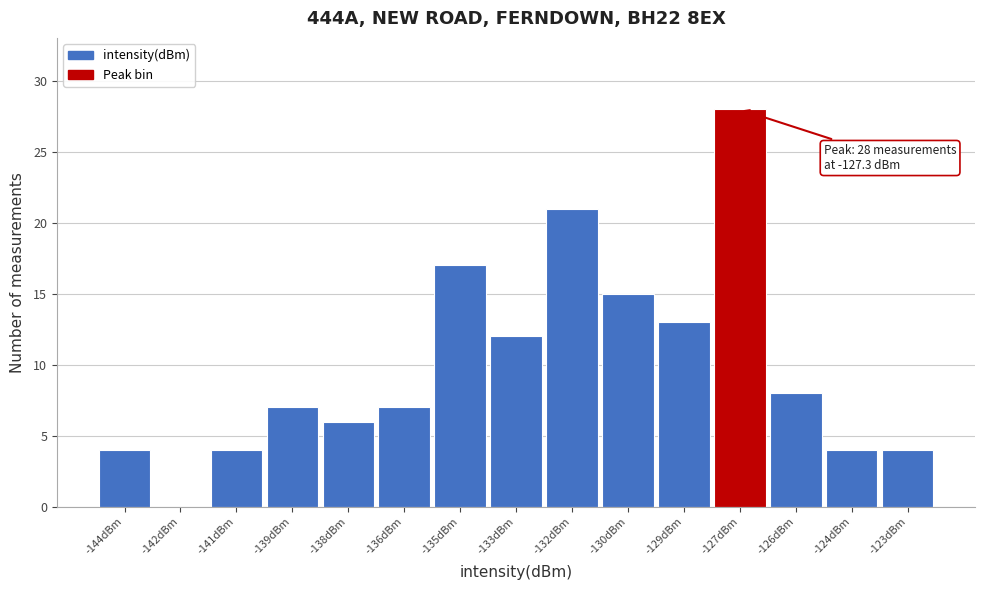

Reading left to right, transcribe all the data shown in this chart.

-144dBm=4	-142dBm=0	-141dBm=4	-139dBm=7	-138dBm=6	-136dBm=7	-135dBm=17	-133dBm=12	-132dBm=21	-130dBm=15	-129dBm=13	-127dBm=28	-126dBm=8	-124dBm=4	-123dBm=4